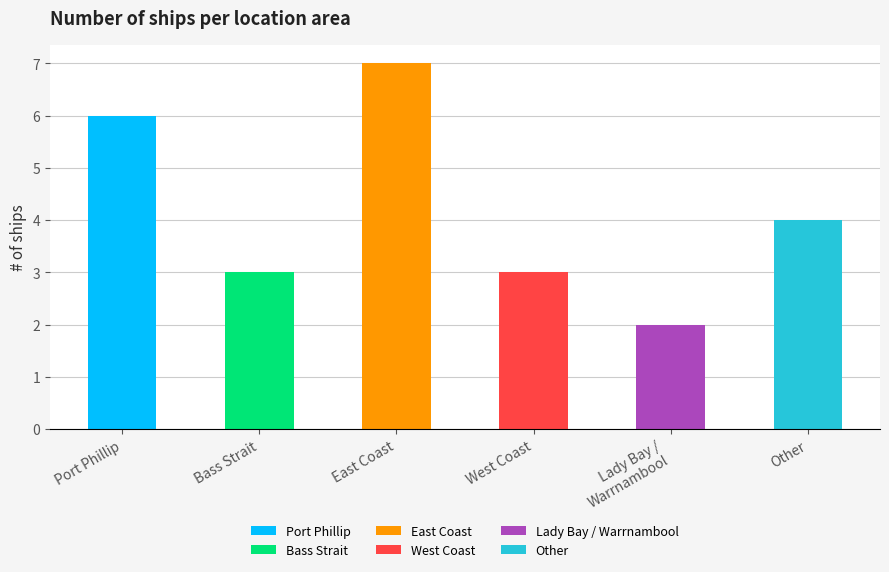

Which label corresponds to the largest value in the chart?

East Coast